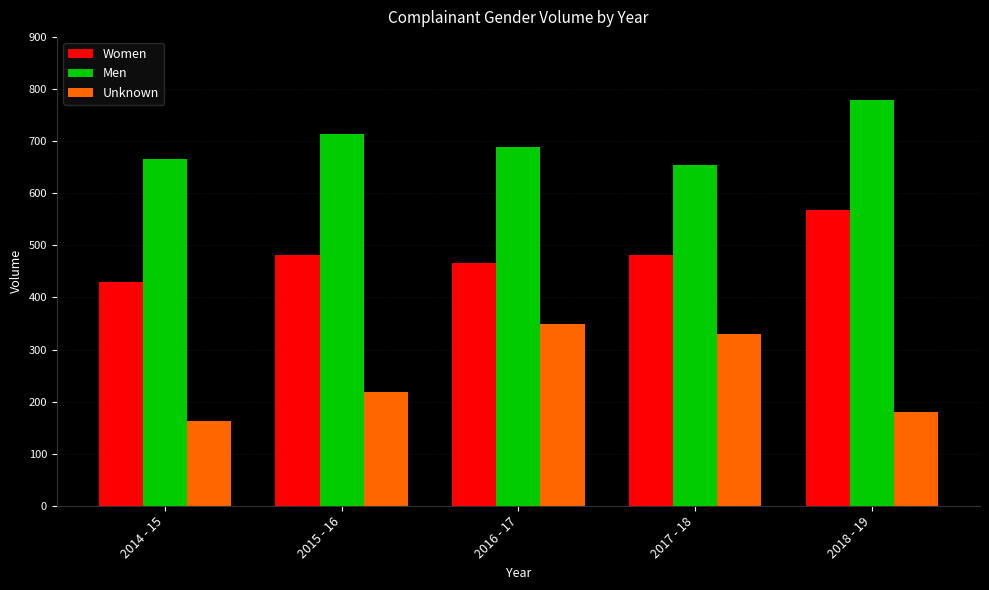

What is the sum of the Unknown values at 2016 - 17 and 2018 - 19?

529